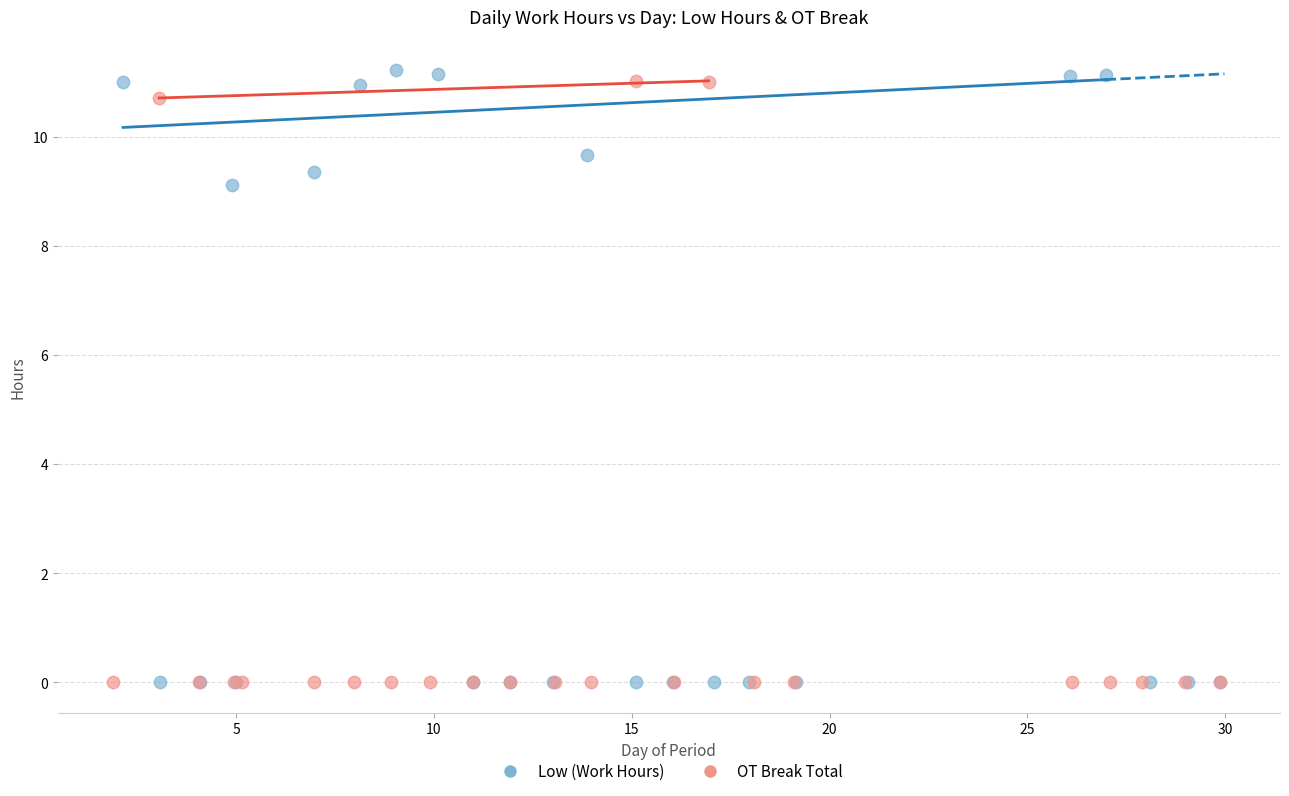

What are all the series names shown in the legend?

Low (Work Hours), OT Break Total